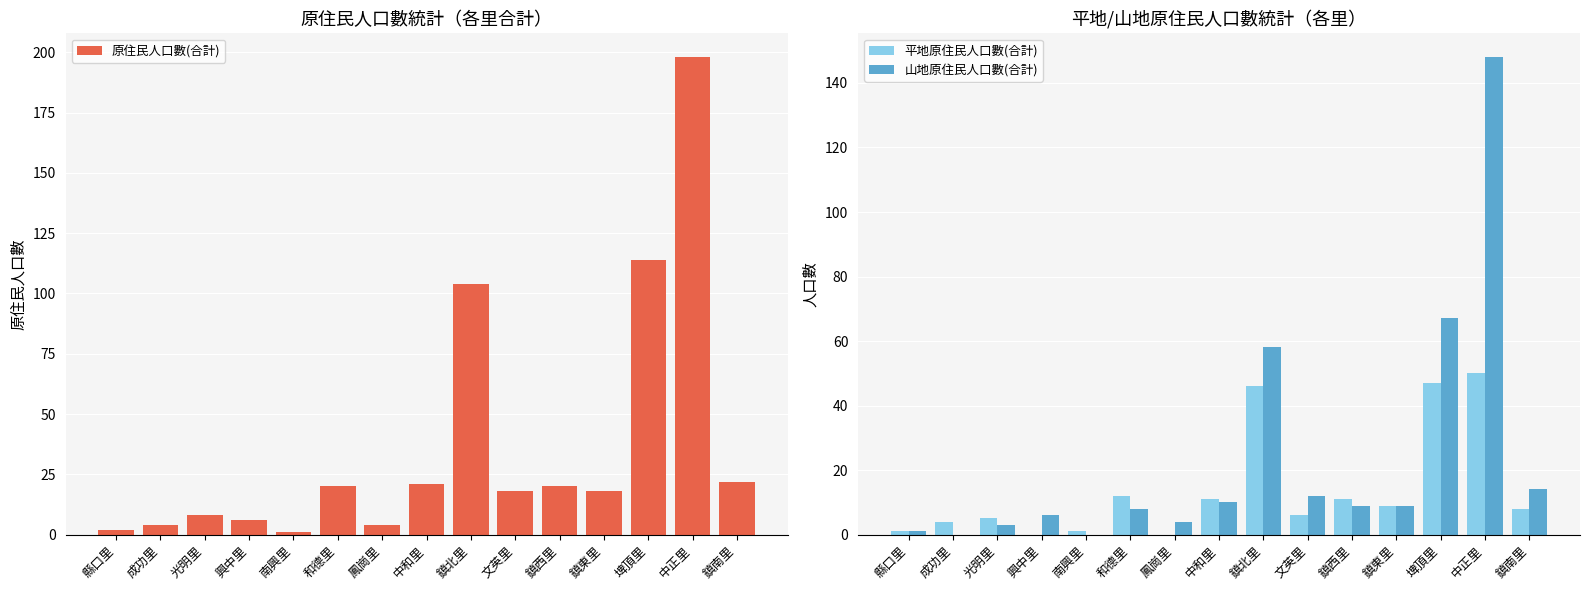

What is the maximum value for 平地原住民人口數(合計)?

50